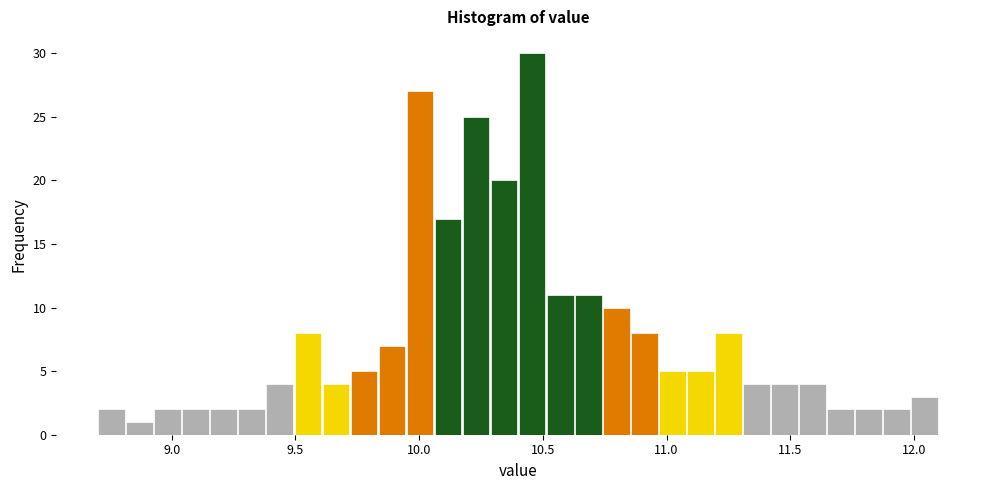

Around what value on the x-axis is the tallest bar? Give the approximate position of its centre, as read against the axis.

10.45